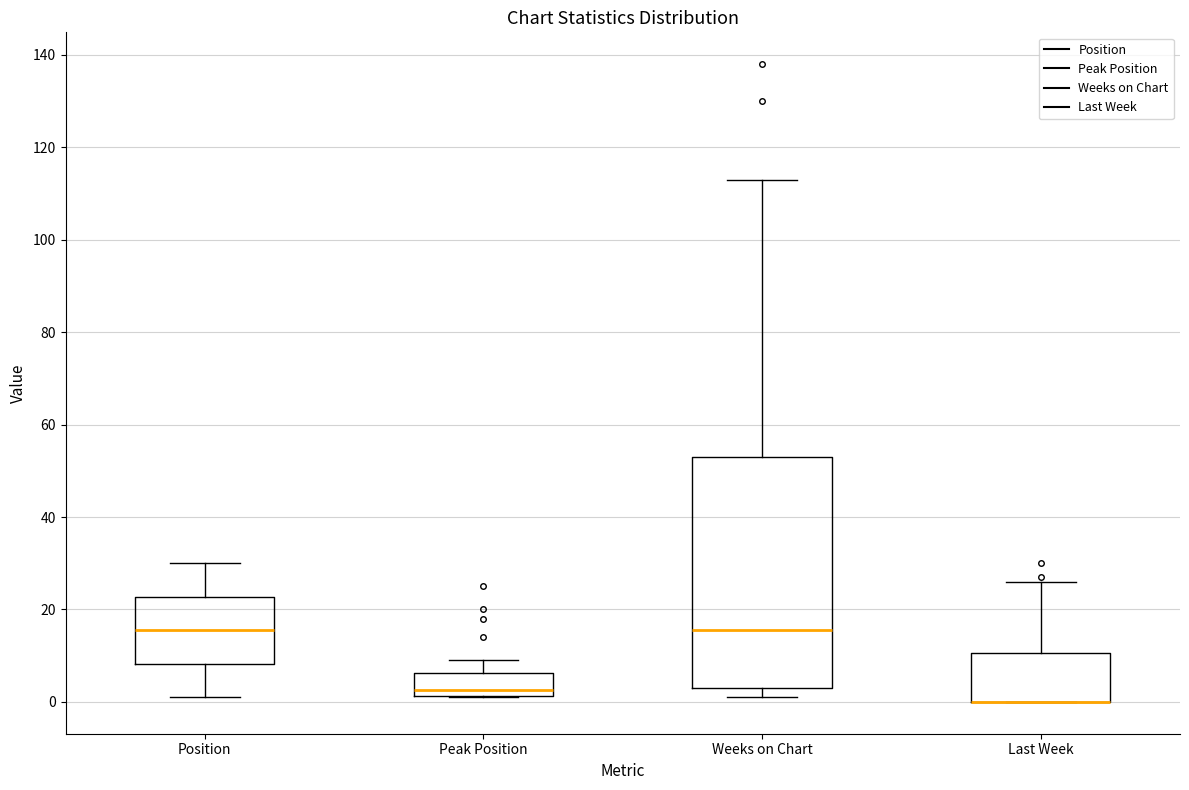

Reading left to right, read every box against the y-axis: the position of its median line, the range the box covers, and the ends of its whiskers. The values are not printed on the chart, so give them approximately, as read against the axis.

Position: median 16, box 8 to 22, whiskers 2 to 30
Peak Position: median 2 (just above the box's lower edge), box 2 to 6, whiskers 2 to 10
Weeks on Chart: median 16, box 4 to 54, whiskers 2 to 114
Last Week: median 0 (drawn on the box's lower edge), box 0 to 10, whiskers 0 to 26